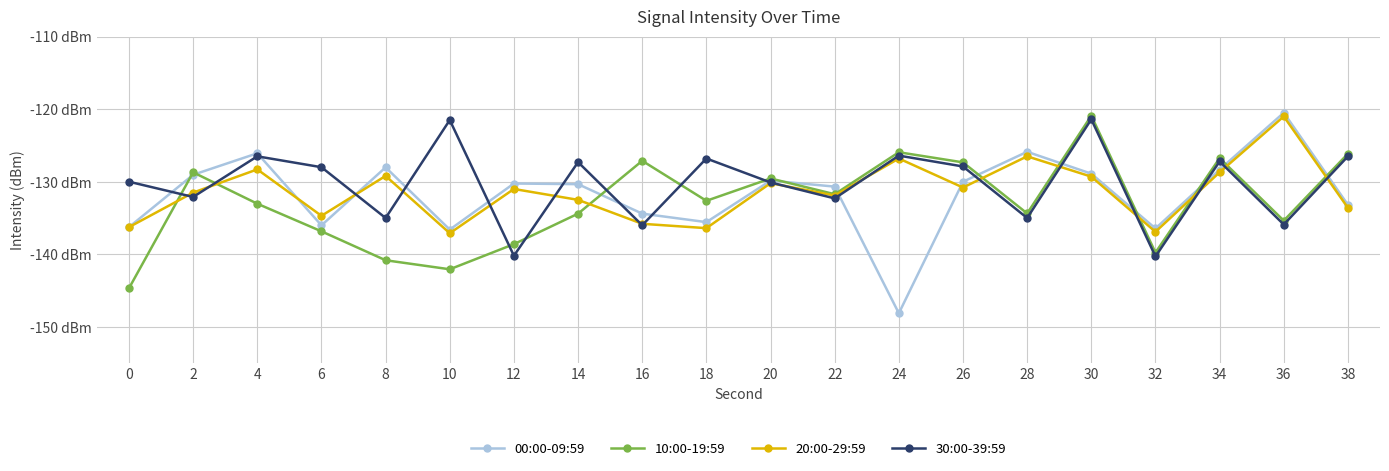

Where is the first local minimum for 10:00-19:59?

10